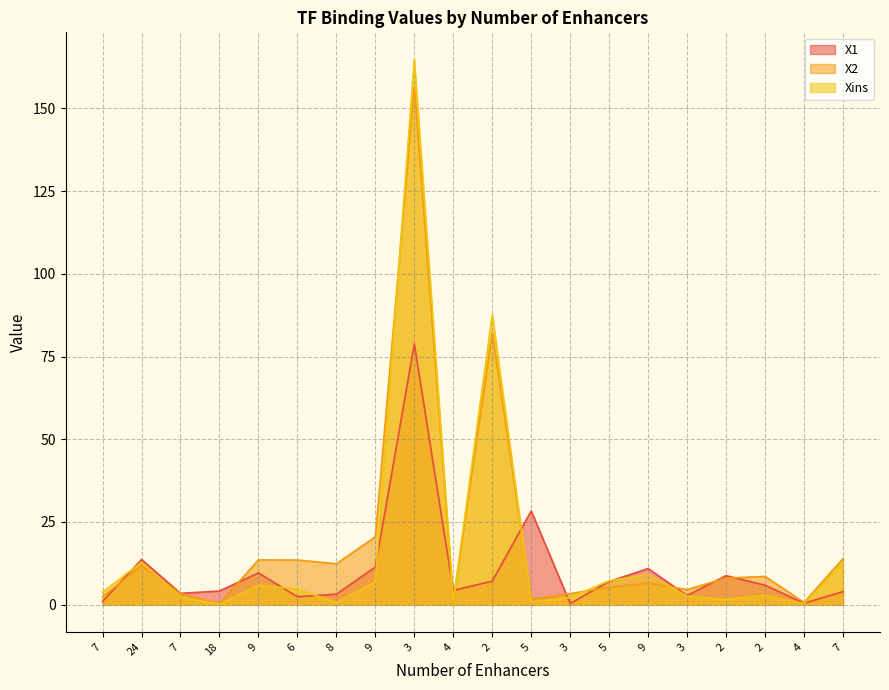

After their last crossing, which series has the higher values: Xins or X2?

X2